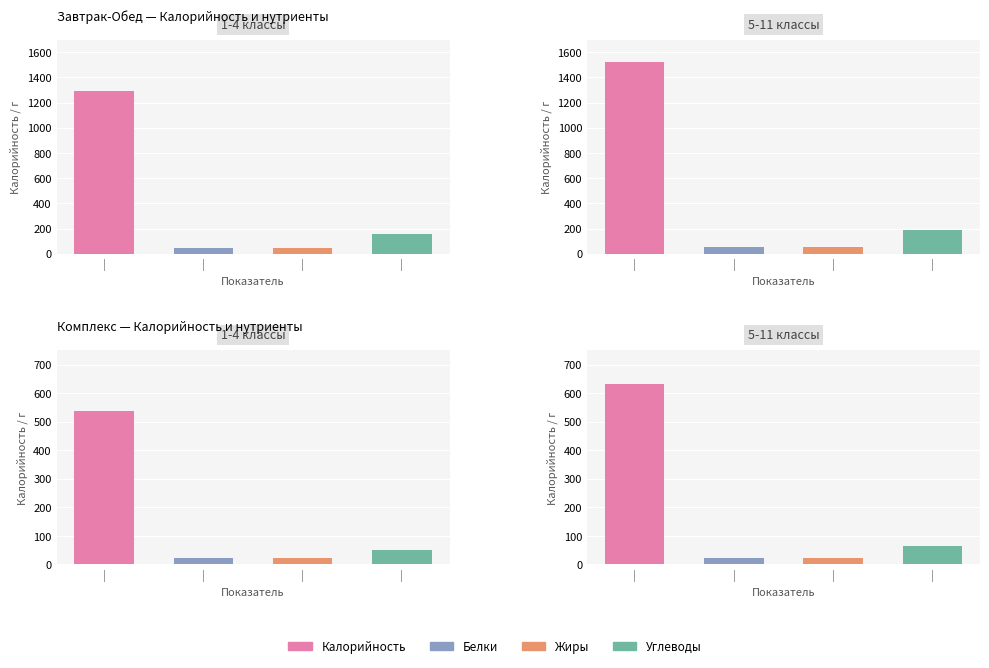

Where does the Комплекс (1-4 классы) series first go above 51?

Калорийность